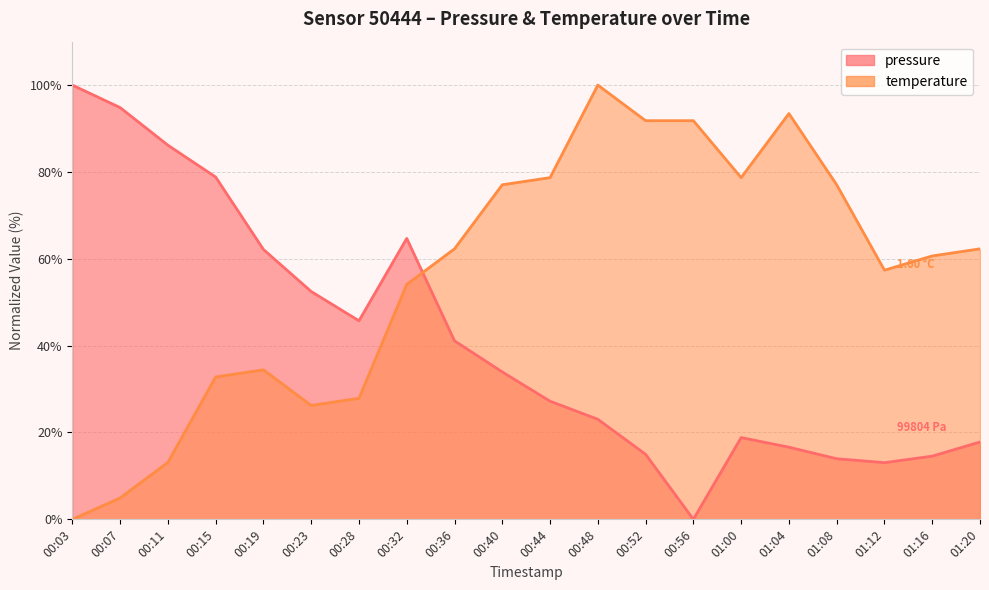

Reading left to right, list all the values displayed in this chart.

pressure: 00:03=100.0	00:07=94.8	00:11=86.2	00:15=78.8	00:19=62.1	00:23=52.5	00:28=45.7	00:32=64.7	00:36=41.1	00:40=33.9	00:44=27.2	00:48=23.0	00:52=15.0	00:56=0.0	01:00=18.8	01:04=16.6	01:08=14.0	01:12=13.1	01:16=14.6	01:20=17.8
temperature: 00:03=0.0	00:07=4.9	00:11=13.1	00:15=32.8	00:19=34.4	00:23=26.2	00:28=27.9	00:32=54.1	00:36=62.3	00:40=77.0	00:44=78.7	00:48=100.0	00:52=91.8	00:56=91.8	01:00=78.7	01:04=93.4	01:08=77.0	01:12=57.4	01:16=60.7	01:20=62.3